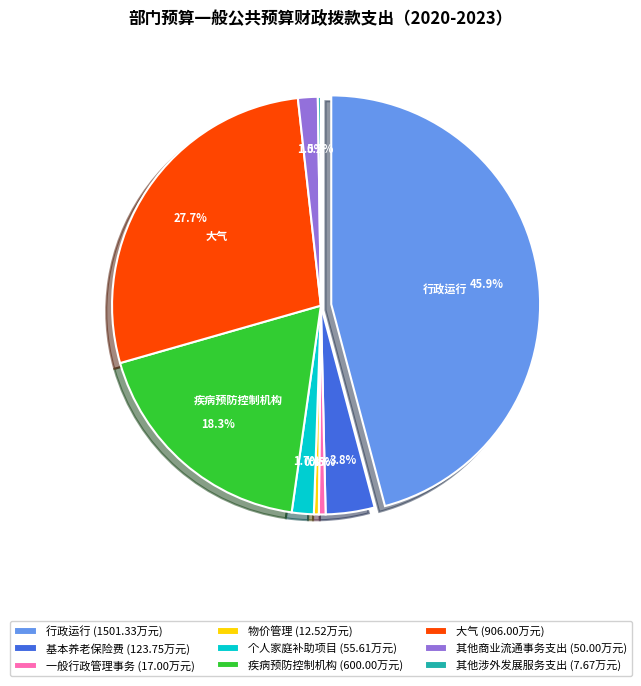

To the nearest percent, what is the difference between the largest and smallest slice percentages?

46%